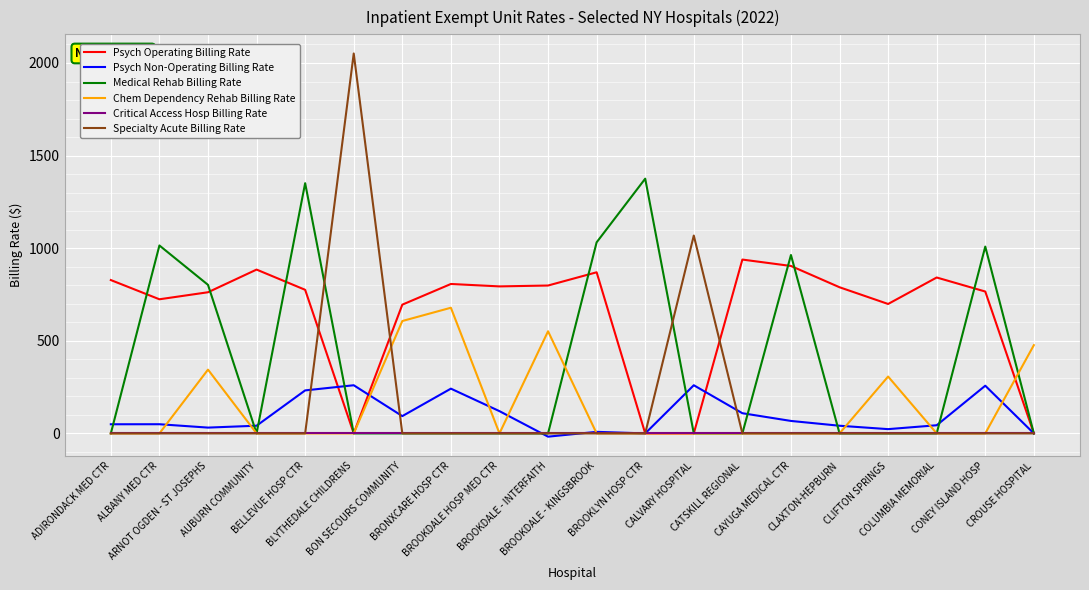

At which category does Medical Rehab Billing Rate reach its first local valley?

AUBURN COMMUNITY